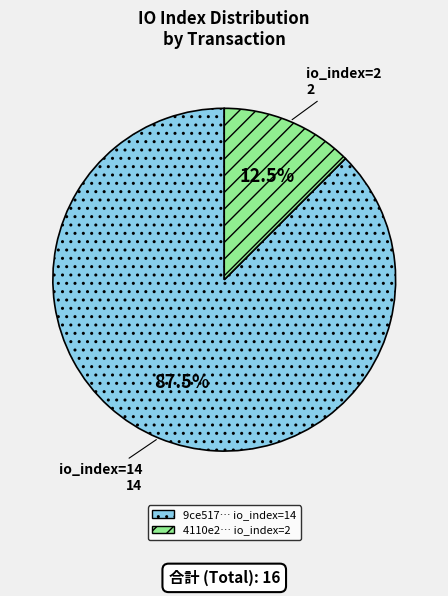

Is there a majority slice in this chart?

Yes